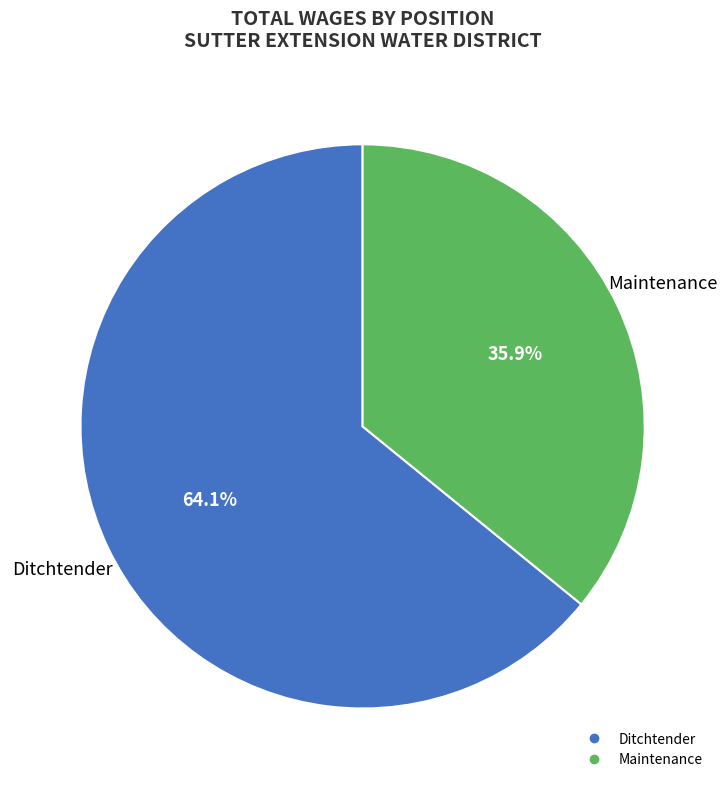

Which category has the smallest portion of the pie?

Maintenance